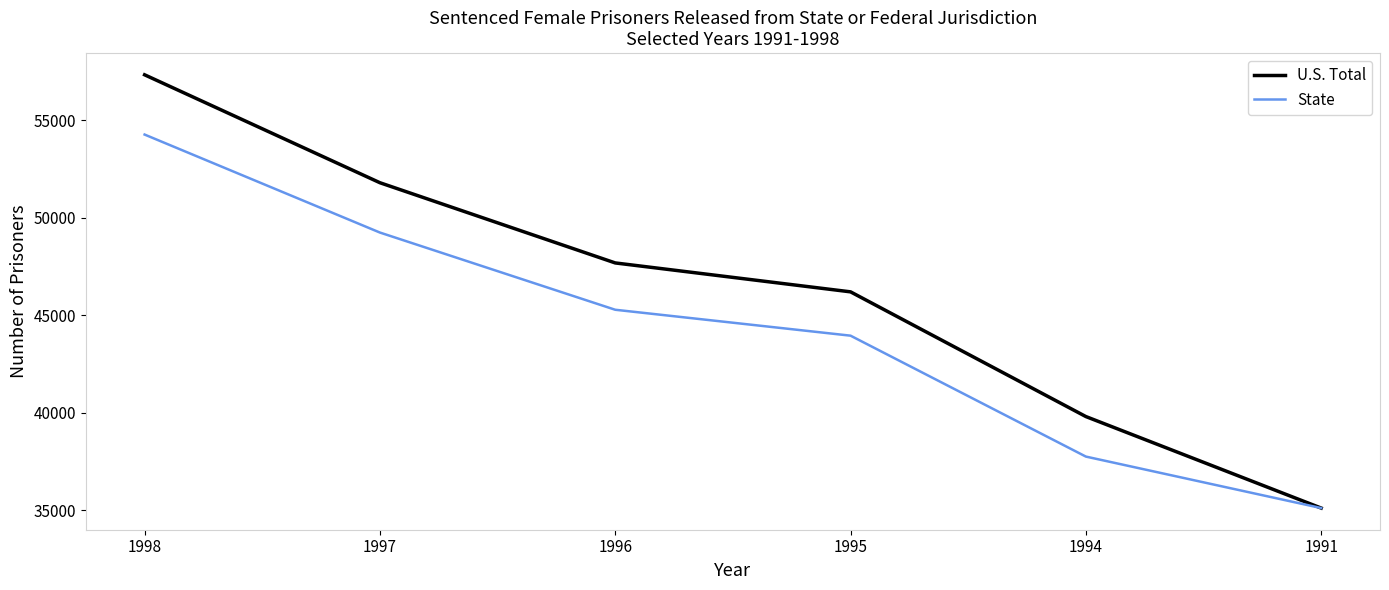

What value does the U.S. Total series have at 1996, to the nearest 10?

47690